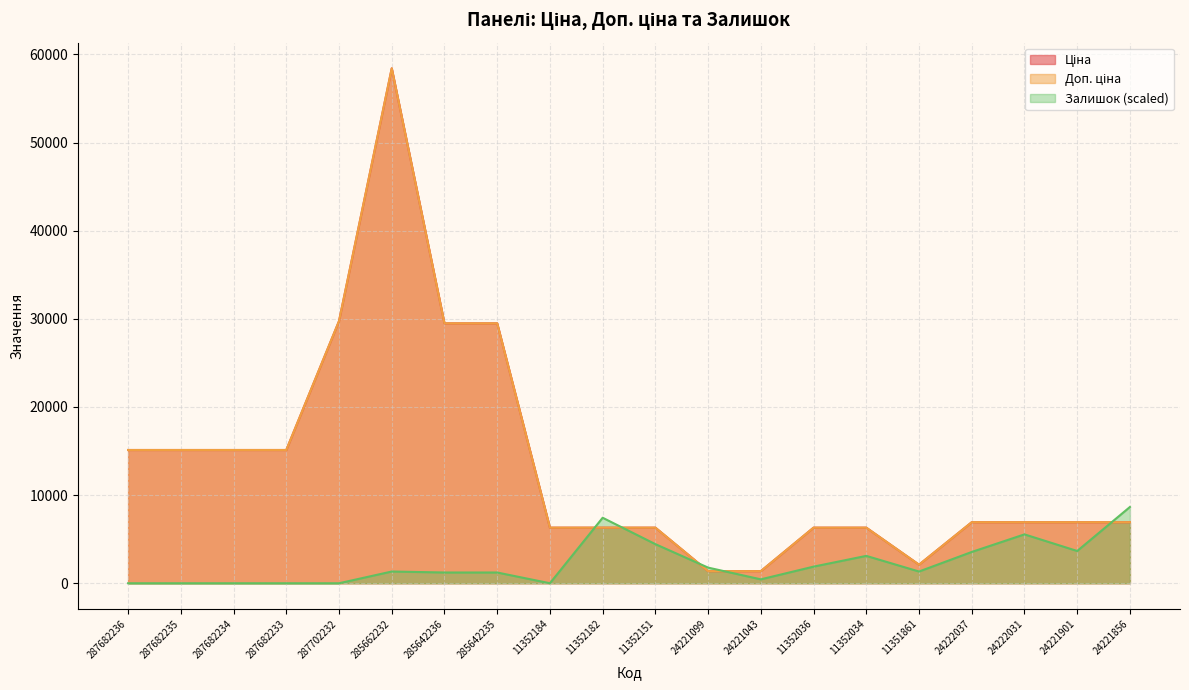

At which label does Доп. ціна reach its minimum?

24221099